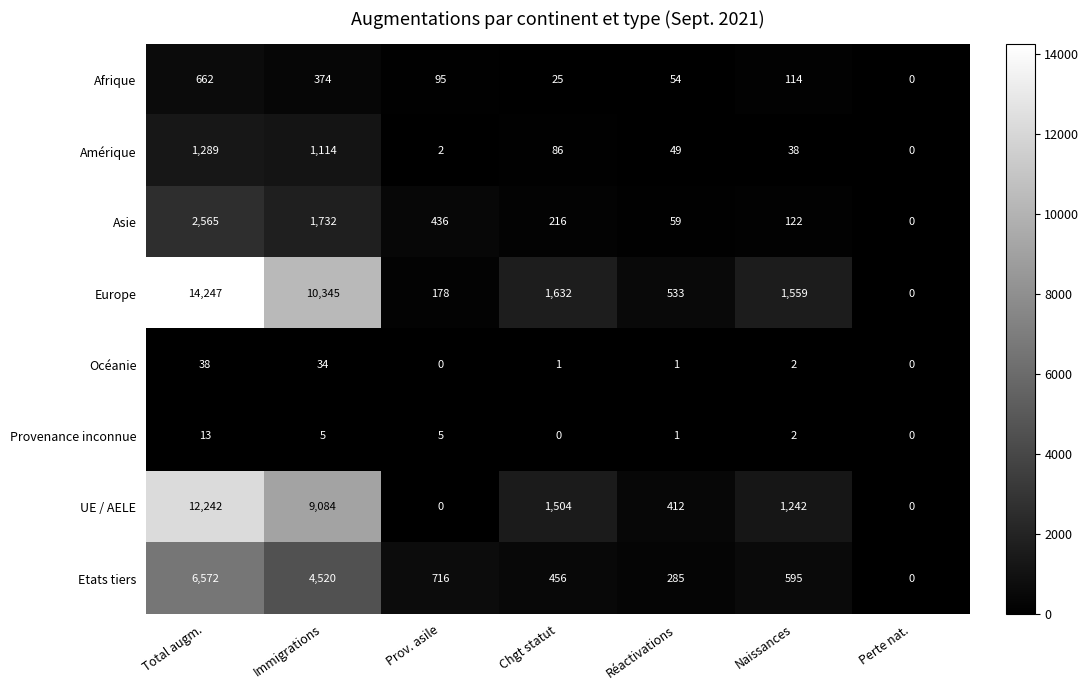

Which series has the widest spread of values?

Europe